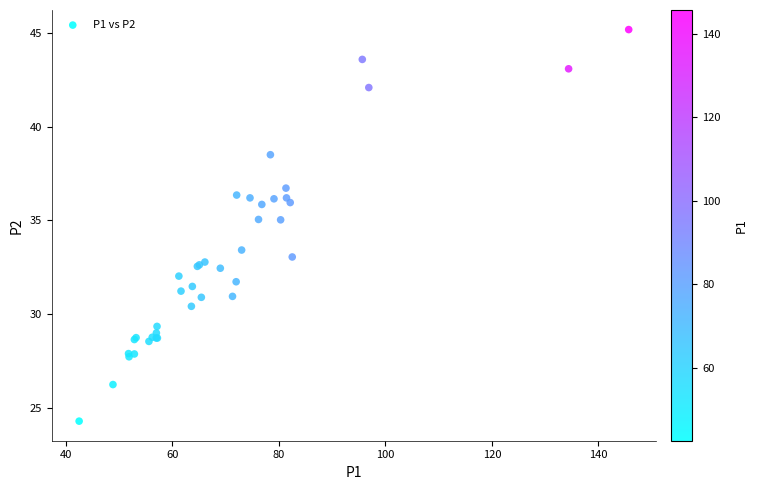

What Y value in the scatter plot is closest to 34?

33.4